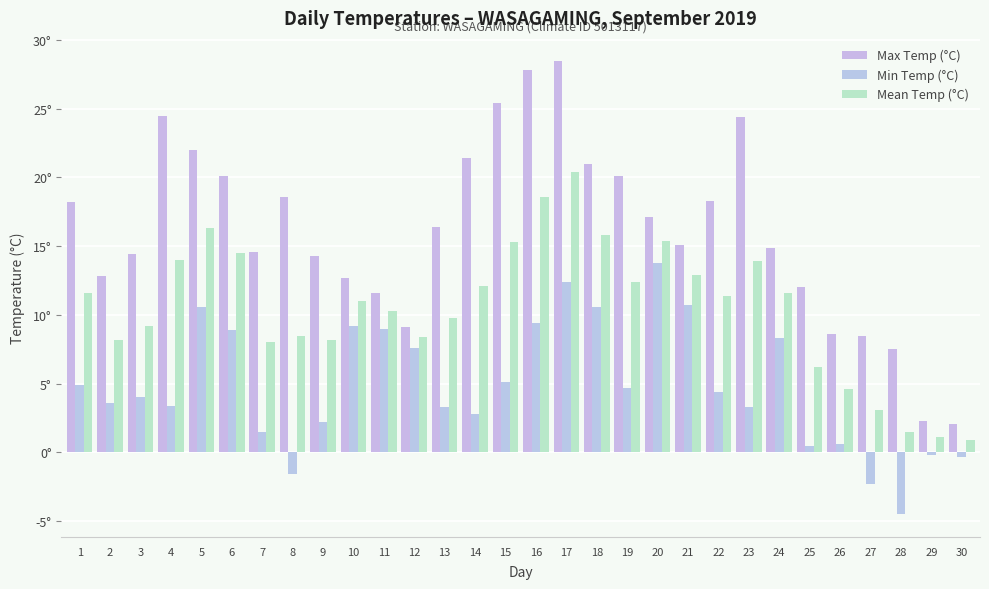

What is the sum of the Mean Temp (°C) values at 22 and 30?

12.3